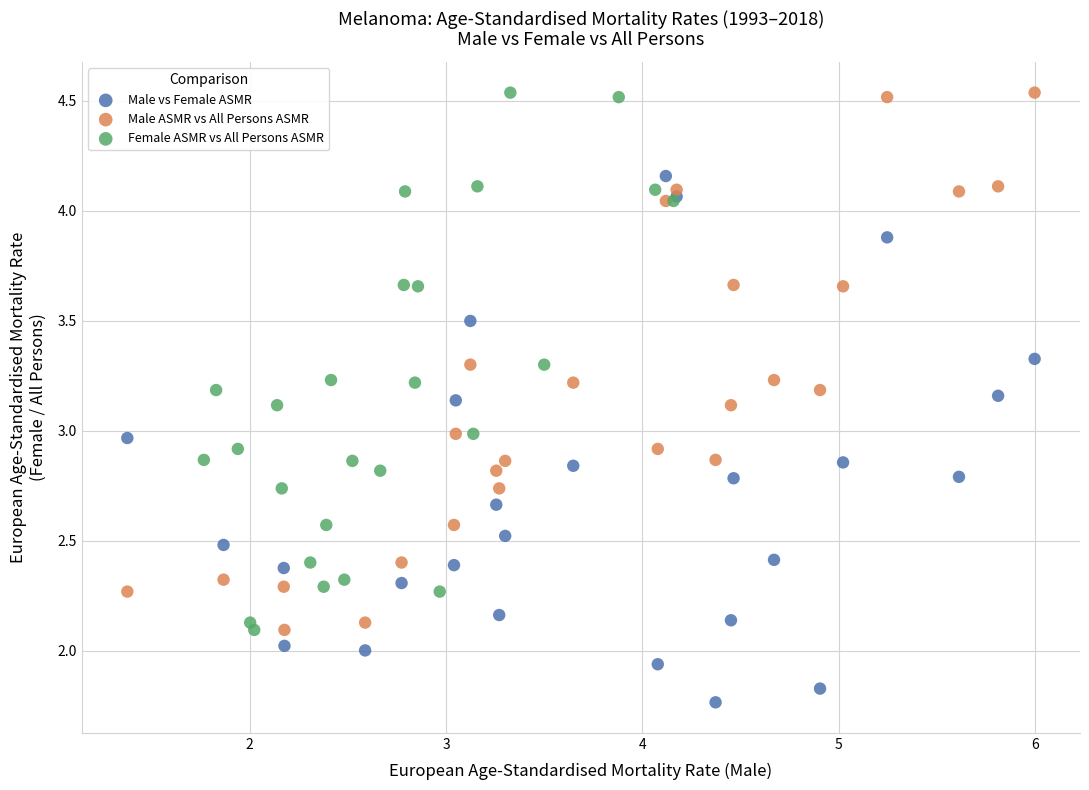

Which series contains the lowest Y value?

Male vs Female ASMR